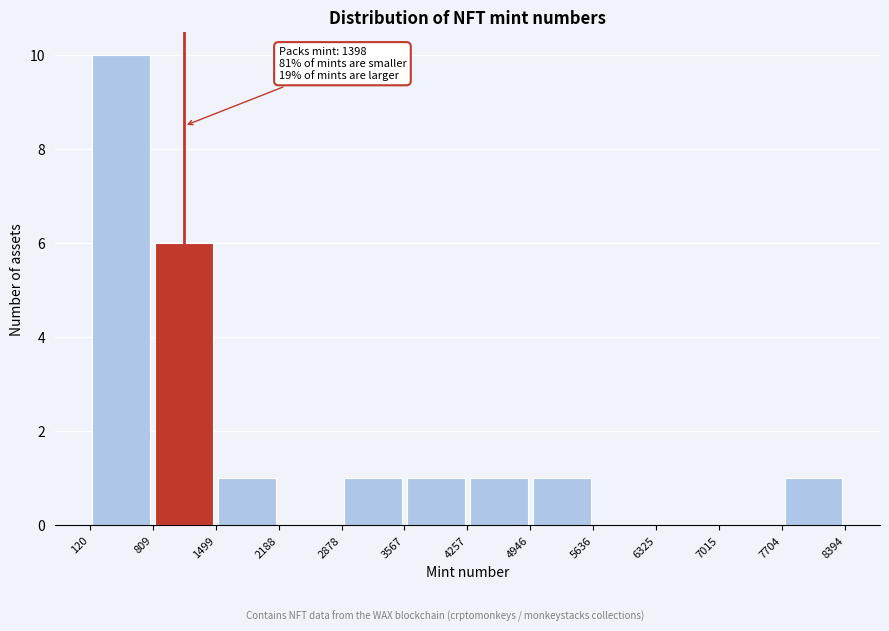

Over which range of the x-axis is the bar tallest?

120 to 809